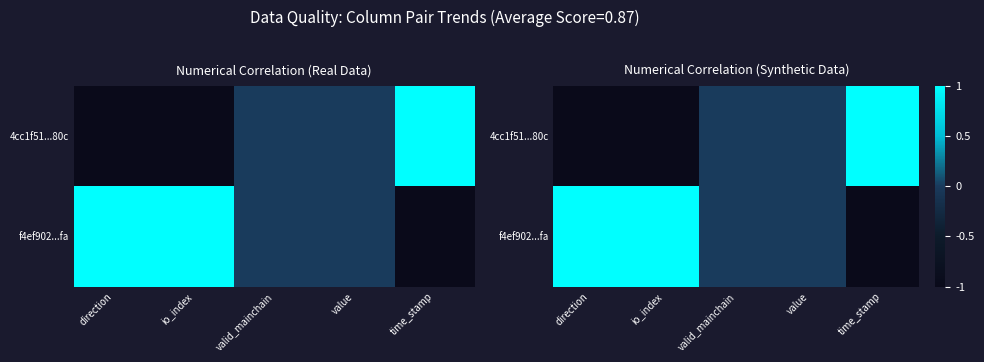

Which label corresponds to the smallest value in the chart?

direction